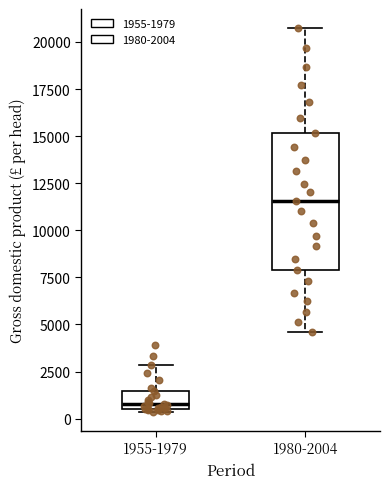

Reading left to right, read every box against the y-axis: the position of its median line, the range the box covers, and the ends of its whiskers. The values are not printed on the chart, so give them approximately, as read against the axis.

1955-1979: median 1000, box 500 to 1500, whiskers 500 (just below the box's lower edge) to 3000
1980-2004: median 11500, box 8000 to 15000, whiskers 4500 to 20500